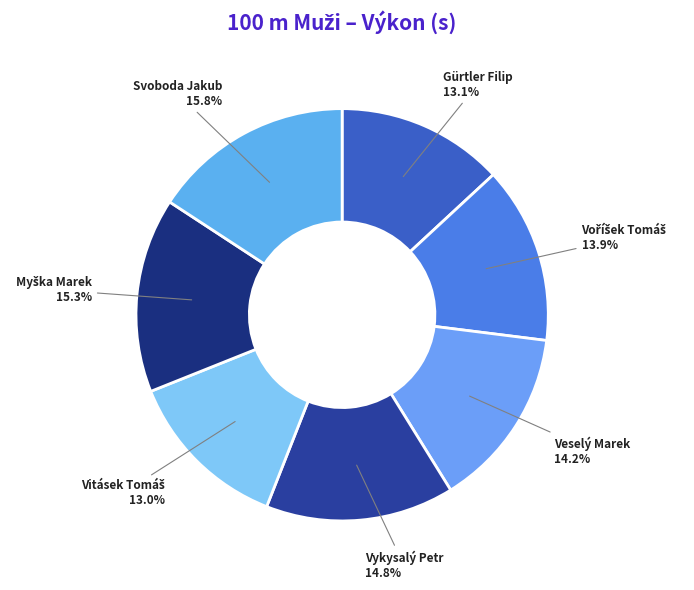

Between Vykysalý Petr and Veselý Marek, which is larger?

Vykysalý Petr